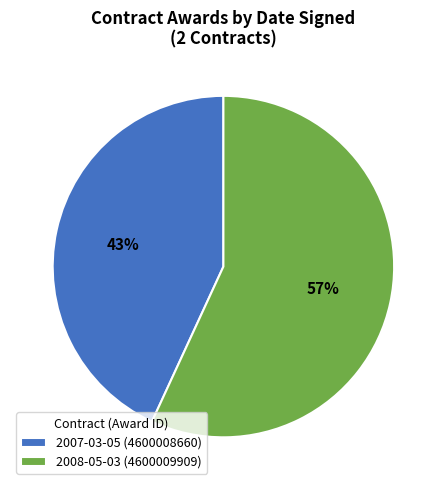

Is 2008-05-03 (4600009909) the majority of the pie?

Yes